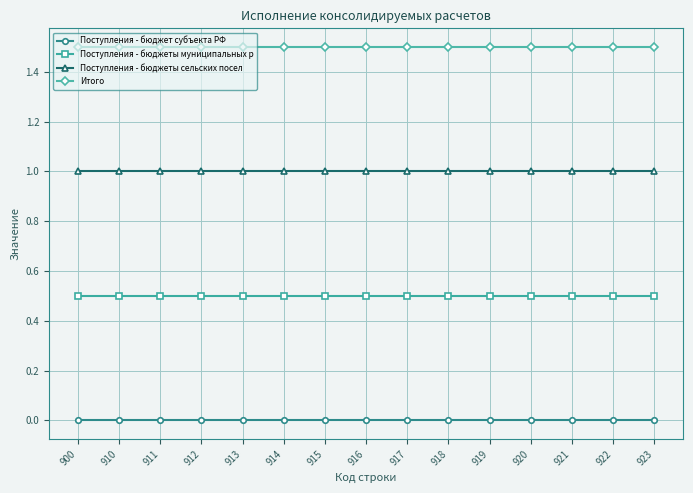

Is this an area chart (filled region under the line)?

No